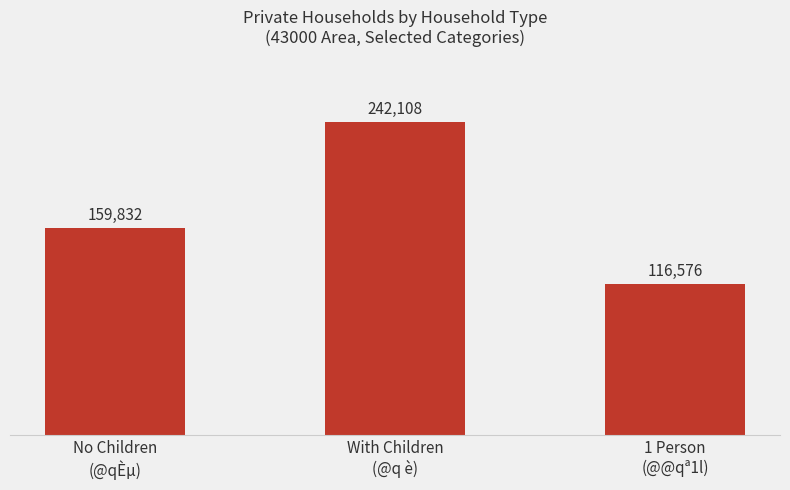

What is the change in value from No Children
(@qÈµ) to 1 Person
(@@qª1l)?

-43256